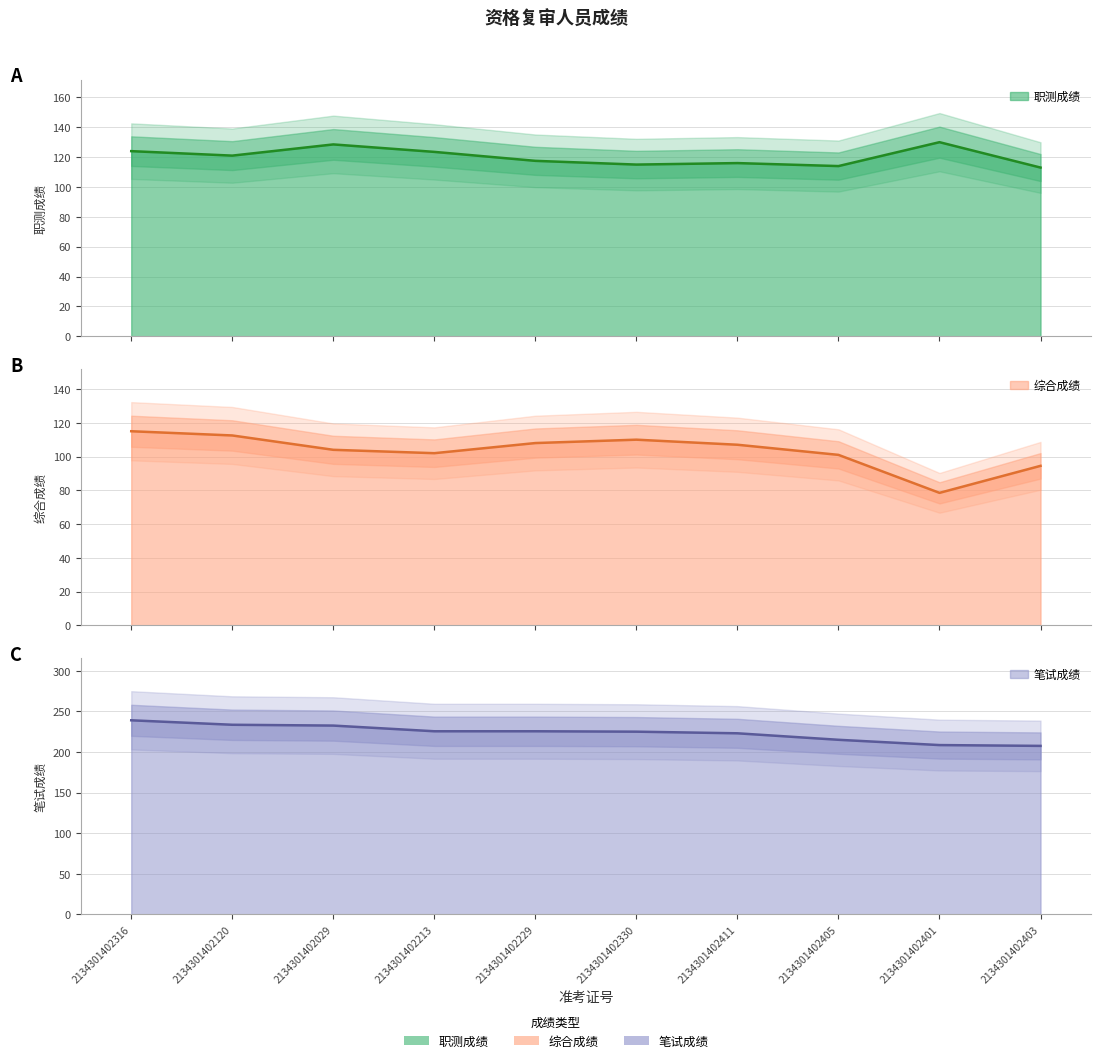

What is the highest value of the 综合成绩 series?

115.0